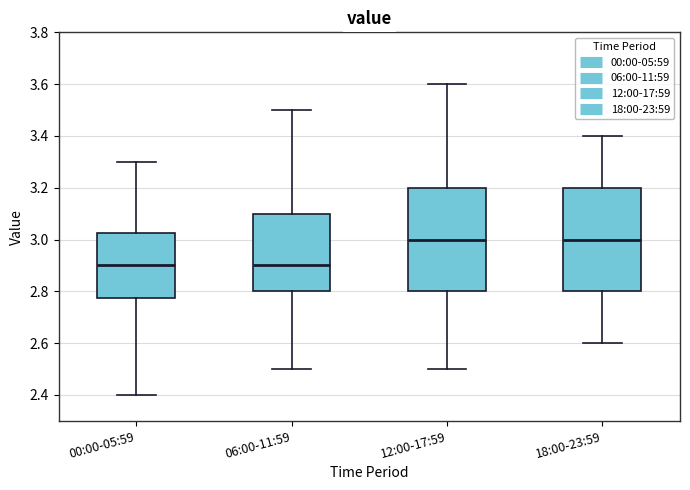

Reading left to right, read every box against the y-axis: the position of its median line, the range the box covers, and the ends of its whiskers. The values are not printed on the chart, so give them approximately, as read against the axis.

00:00-05:59: median 2.90, box 2.78 to 3.02, whiskers 2.40 to 3.30
06:00-11:59: median 2.90, box 2.80 to 3.10, whiskers 2.50 to 3.50
12:00-17:59: median 3.00, box 2.80 to 3.20, whiskers 2.50 to 3.60
18:00-23:59: median 3.00, box 2.80 to 3.20, whiskers 2.60 to 3.40